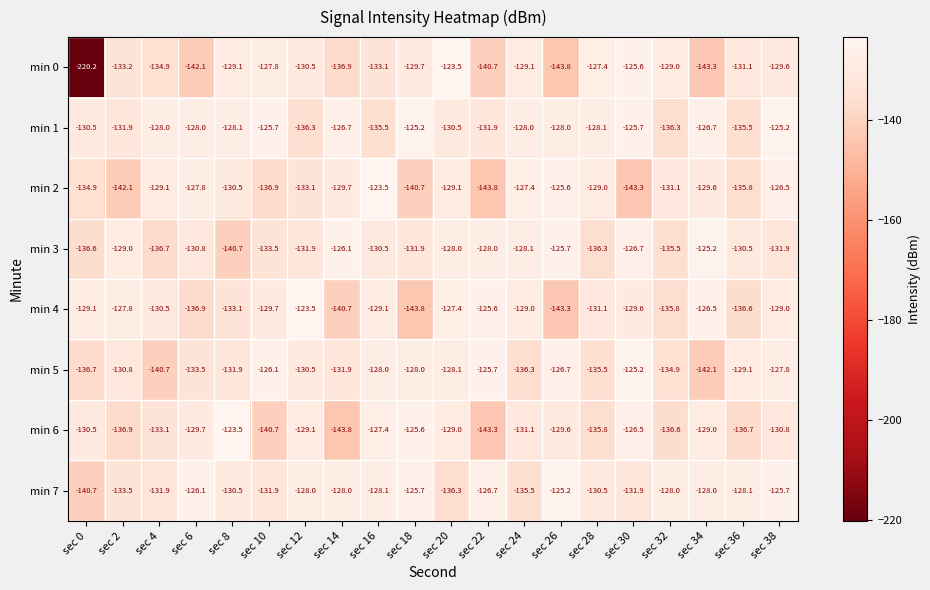

How many distinct data groups are displayed?

8